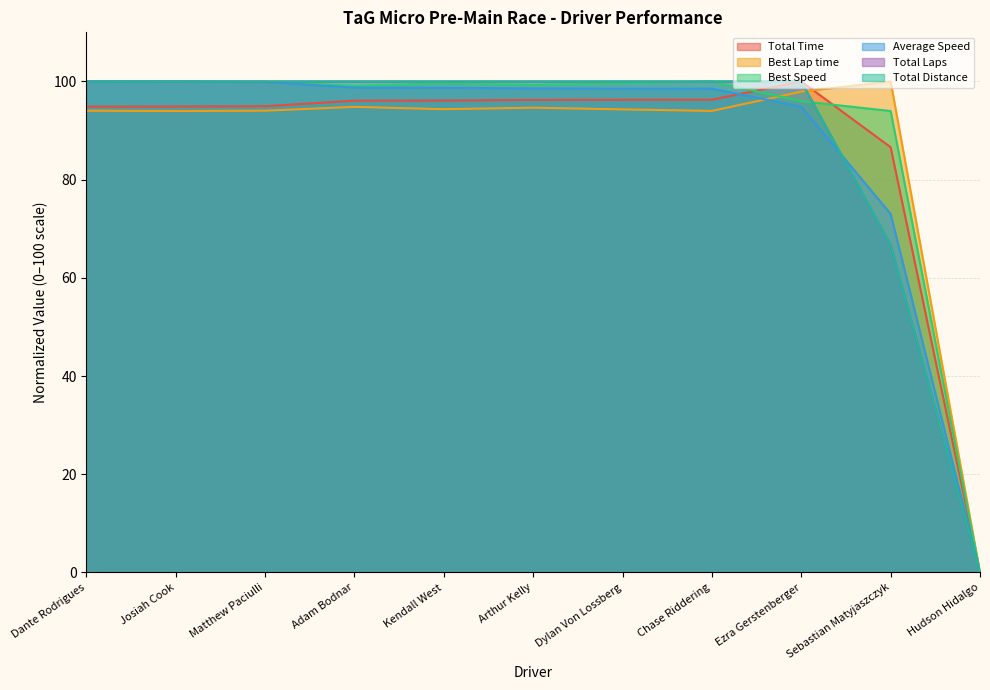

Is the value of Total Laps at Chase Riddering greater than the value of Best Lap time at Sebastian Matyjaszczyk?

No